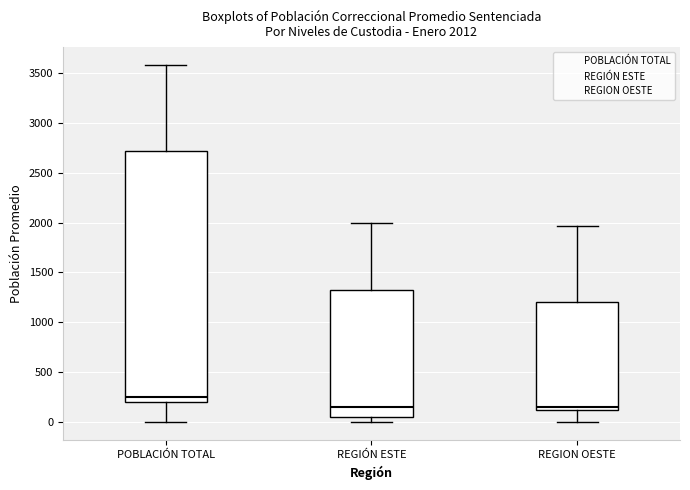

Which box's median line is the highest?

POBLACIÓN TOTAL